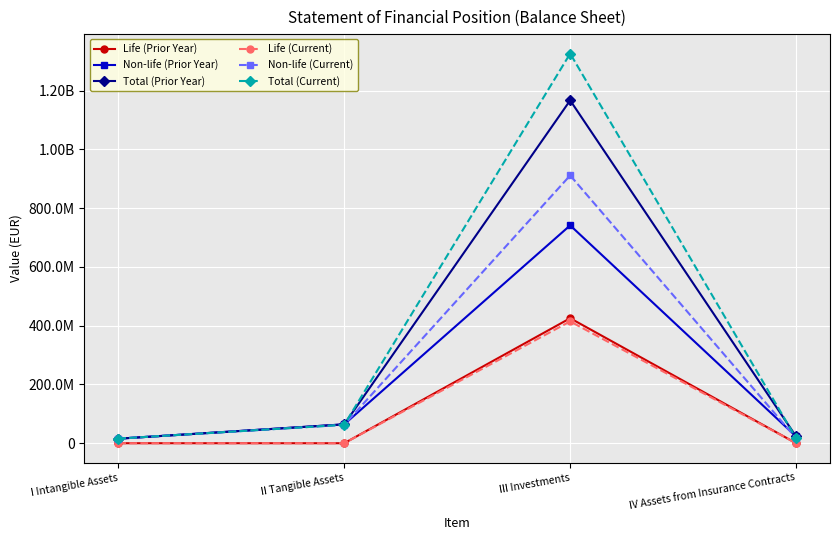

True or false: Total (Prior Year) has more than 1 points higher than both neighbors.

False